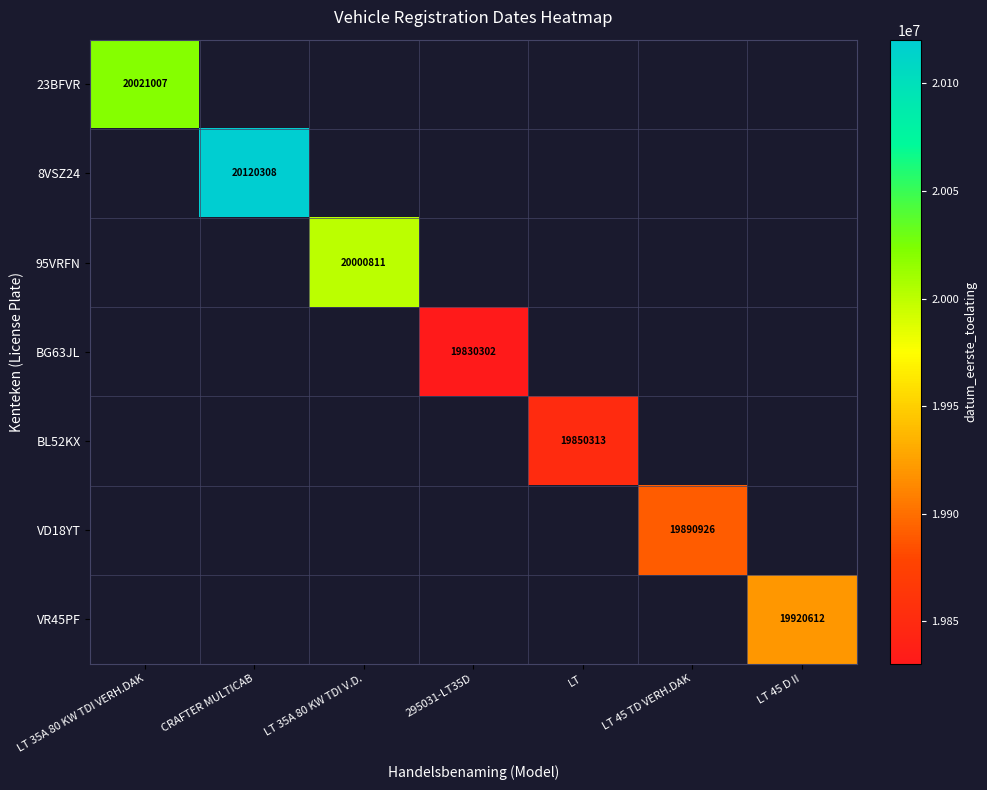

What is the minimum value shown in the chart?

19830302.0